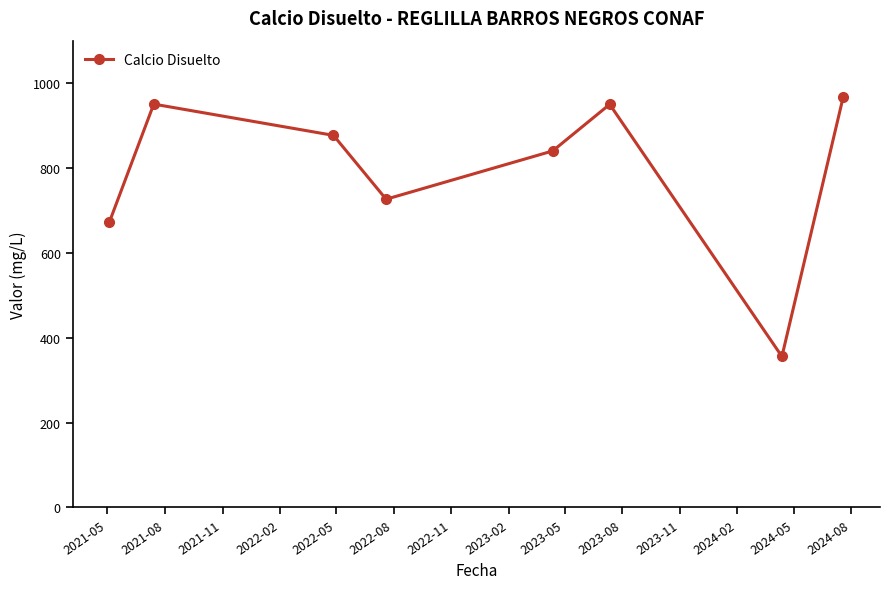

How many interior local peaks (higher than both neighbors) does the data have?

2